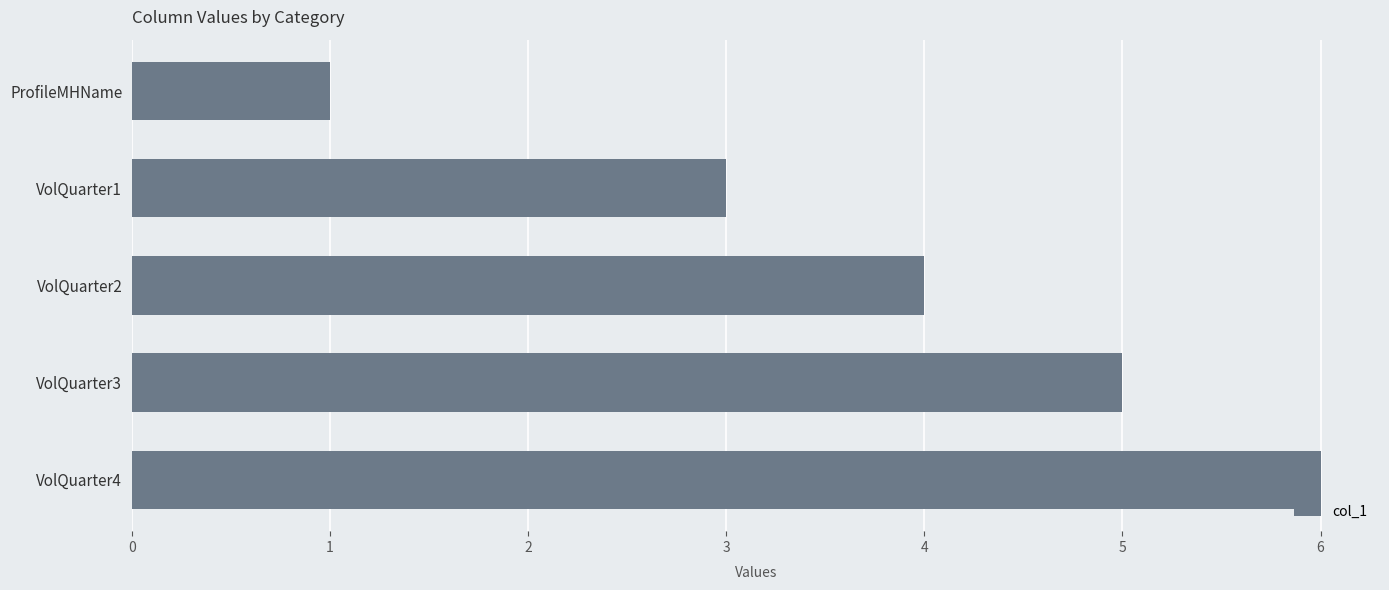

Approximately how many times larger is the value at VolQuarter1 compared to VolQuarter4?

0.5